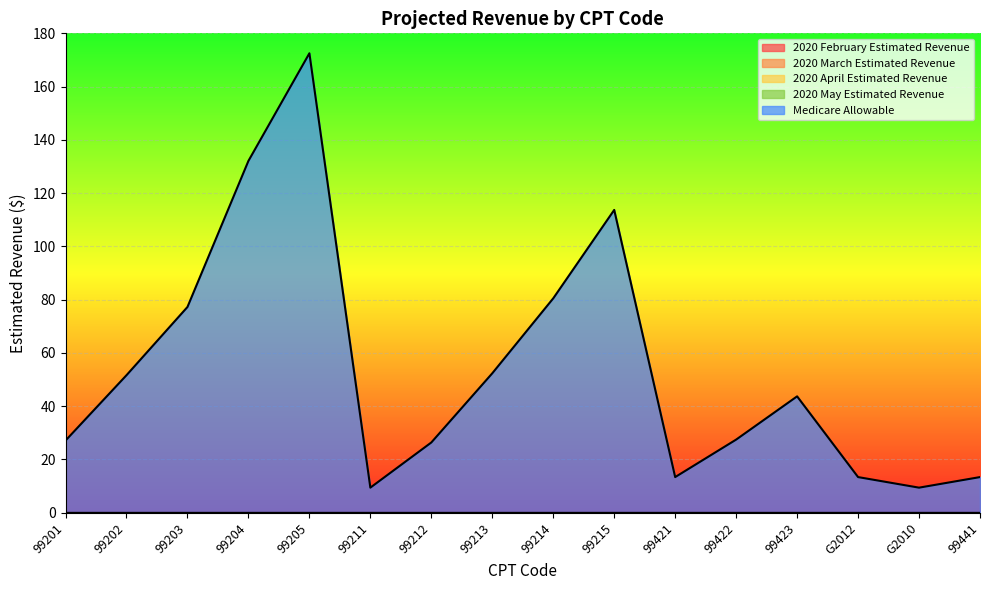

Which has a higher value, 99213 or 99211?

99213